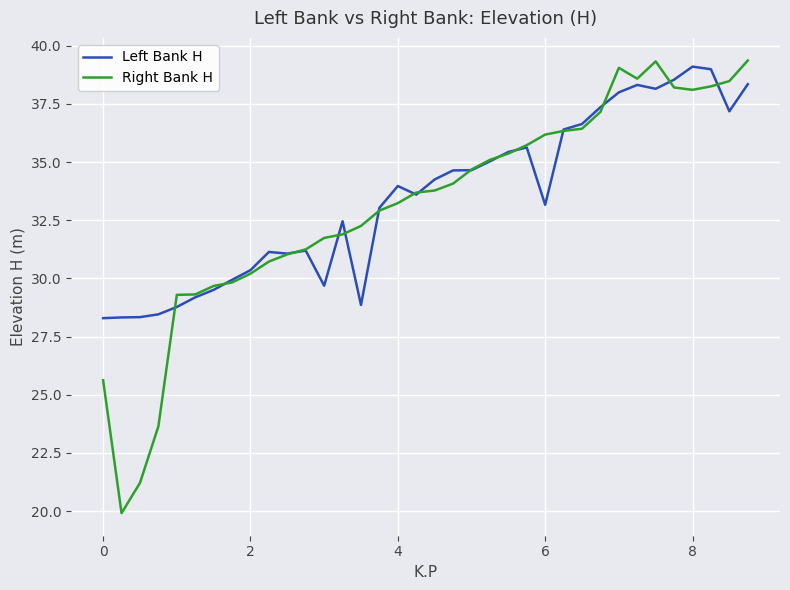

What are all the series names shown in the legend?

Left Bank H, Right Bank H